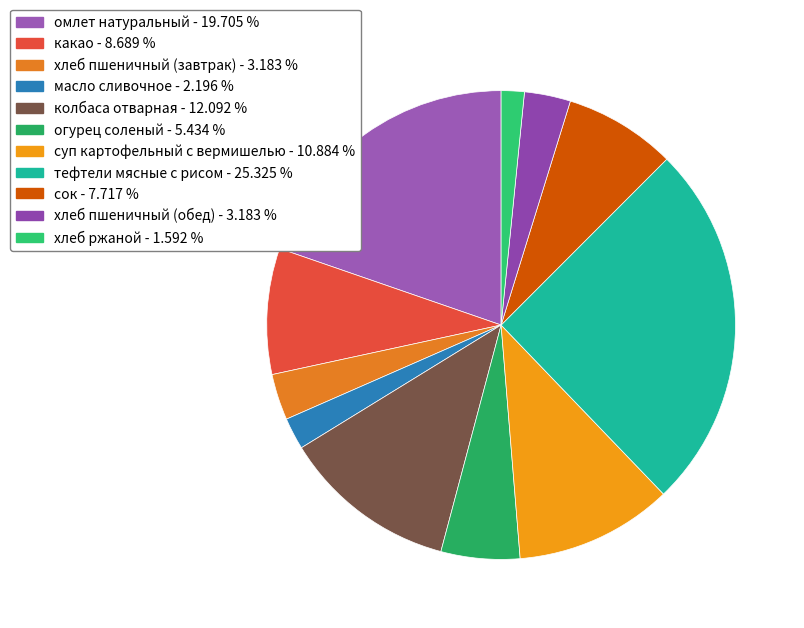

Count the number of slices in the pie.

11